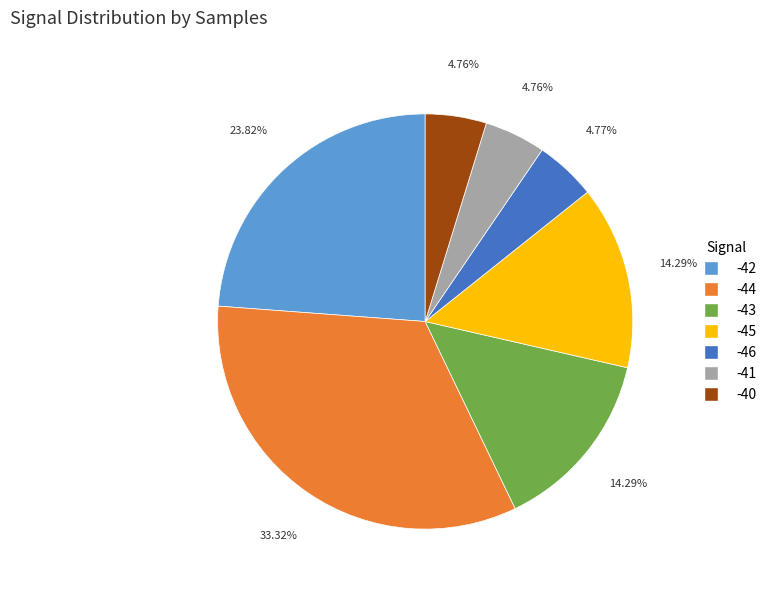

Is there a majority slice in this chart?

No